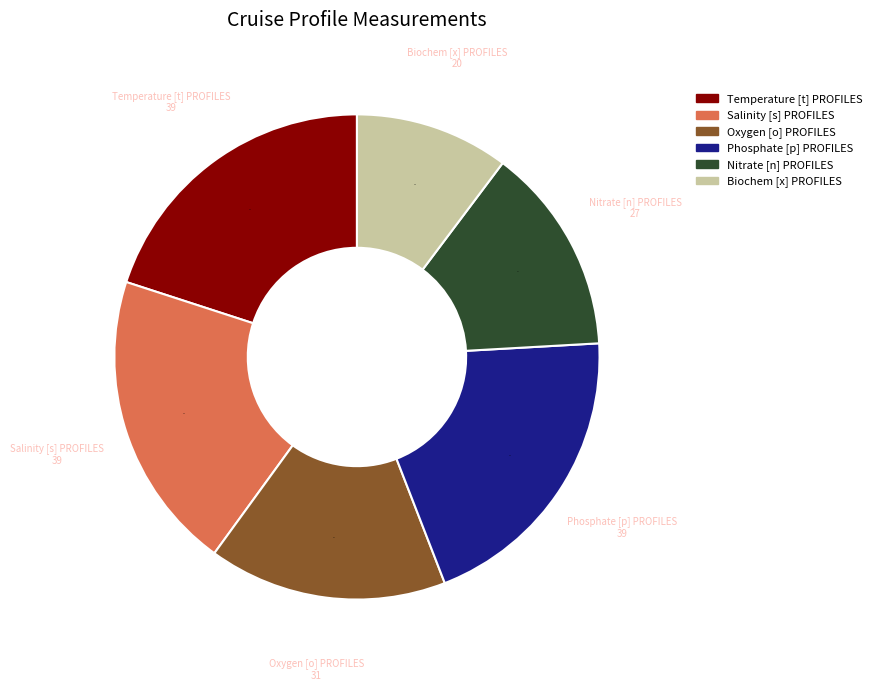

How many slices are in this pie chart?

6